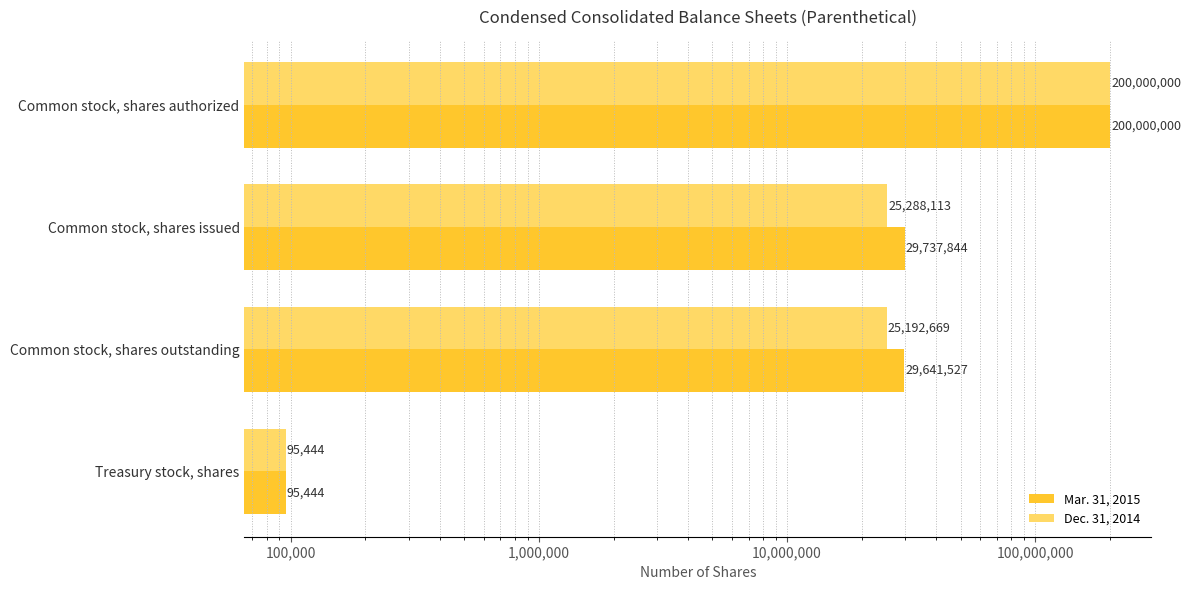

Does the chart contain any negative values?

No